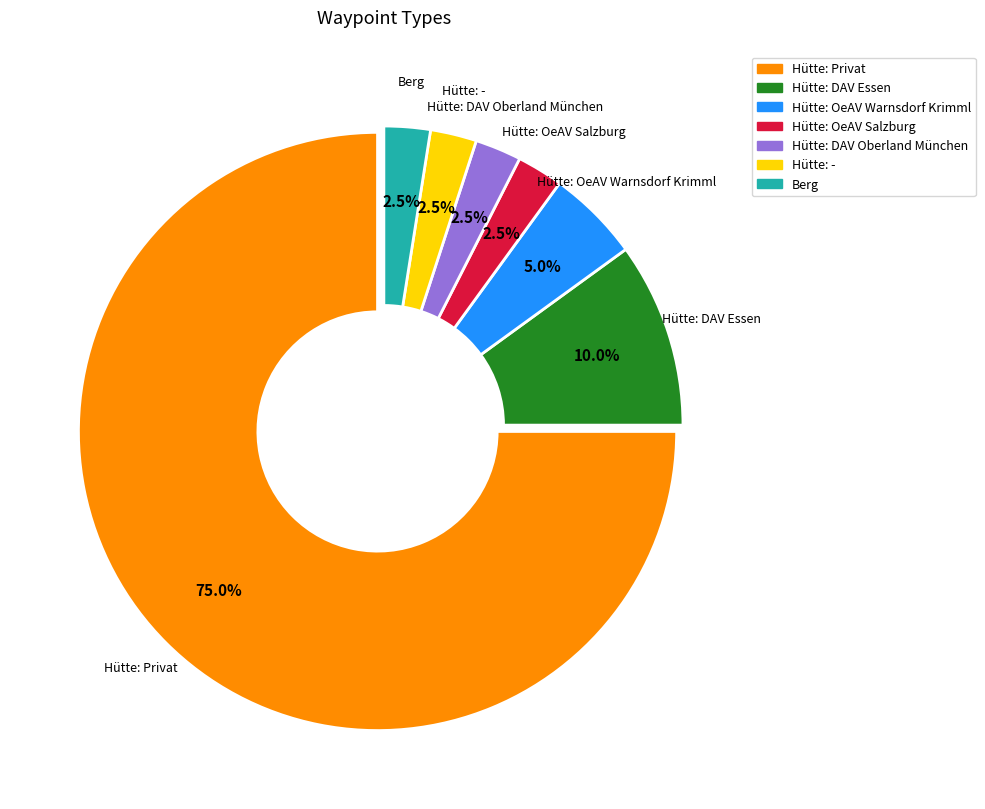

Is there any slice that represents more than half of the pie?

Yes